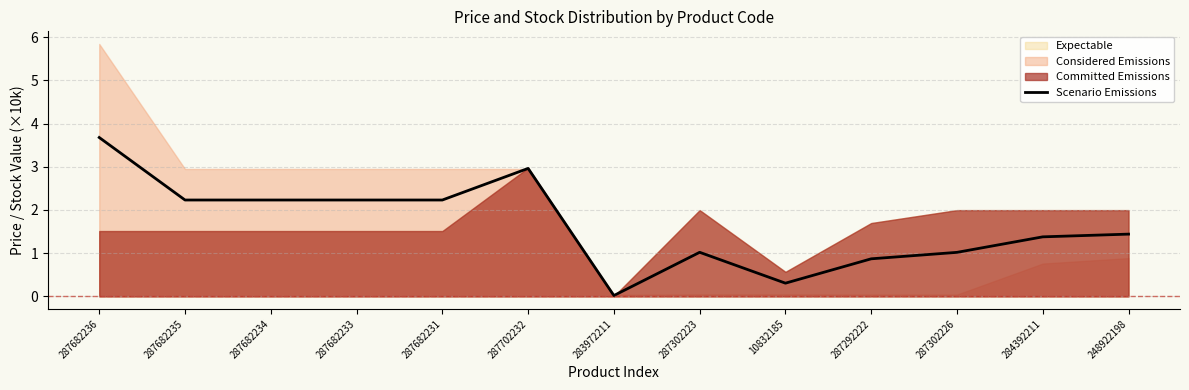

How many points are lower than both their immediate neighbors (excluding endpoints)?

2